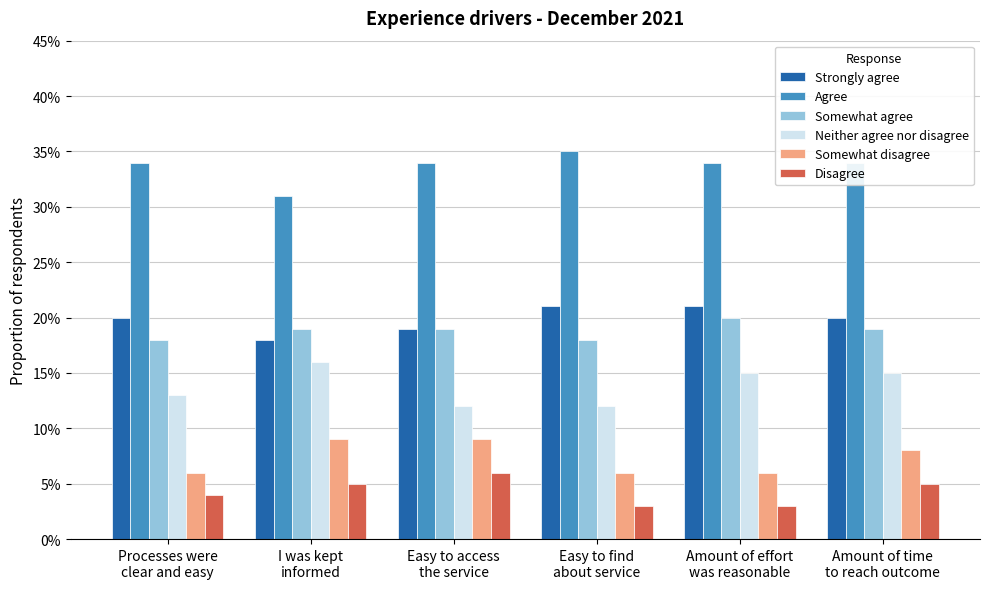

What are all the series names shown in the legend?

Strongly agree, Agree, Somewhat agree, Neither agree nor disagree, Somewhat disagree, Disagree